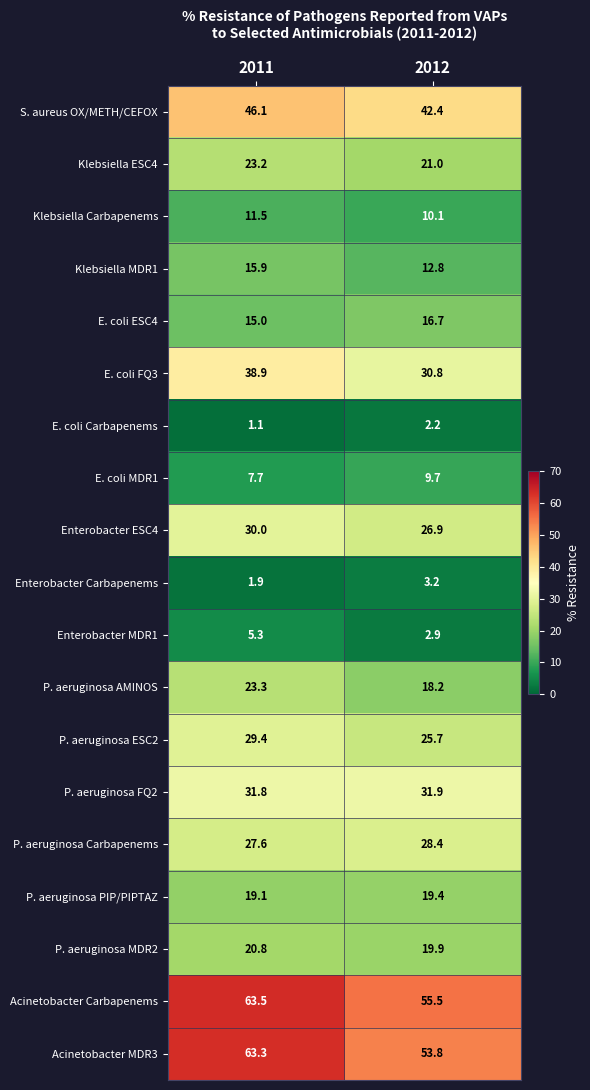

At which label does Enterobacter Carbapenems first exceed 3?

2012